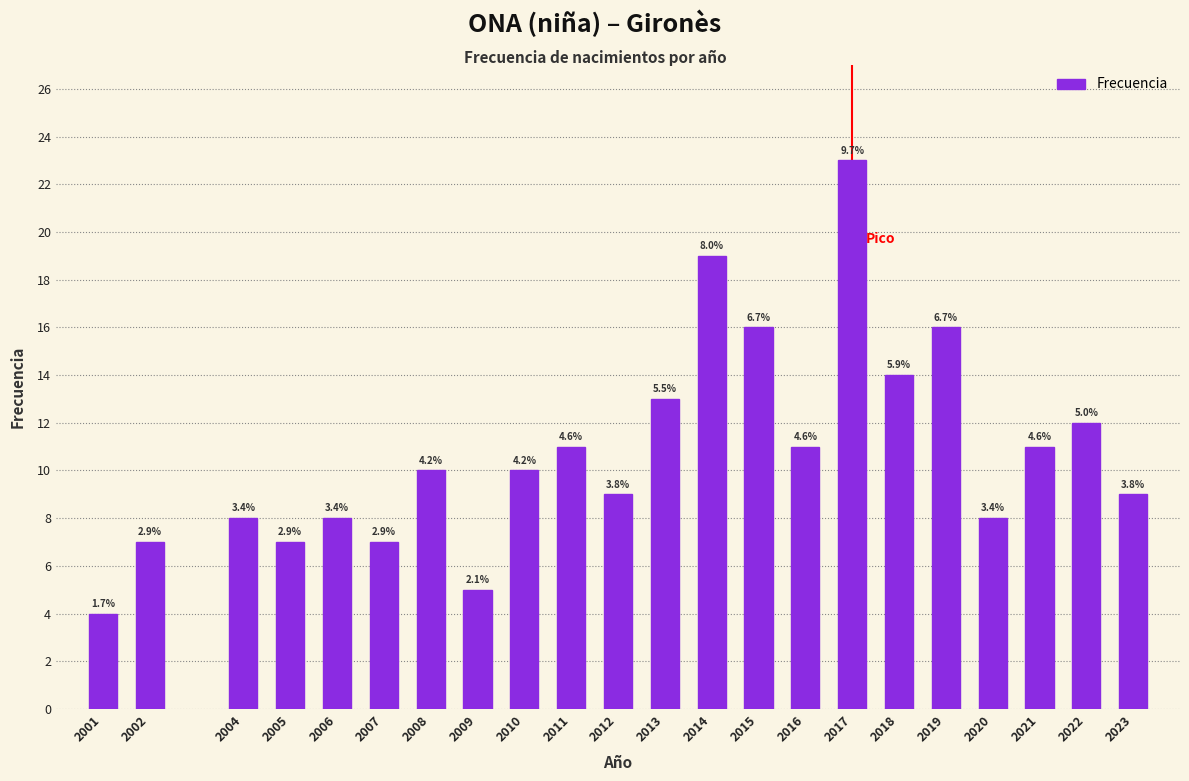

How many bars are there in total?

22